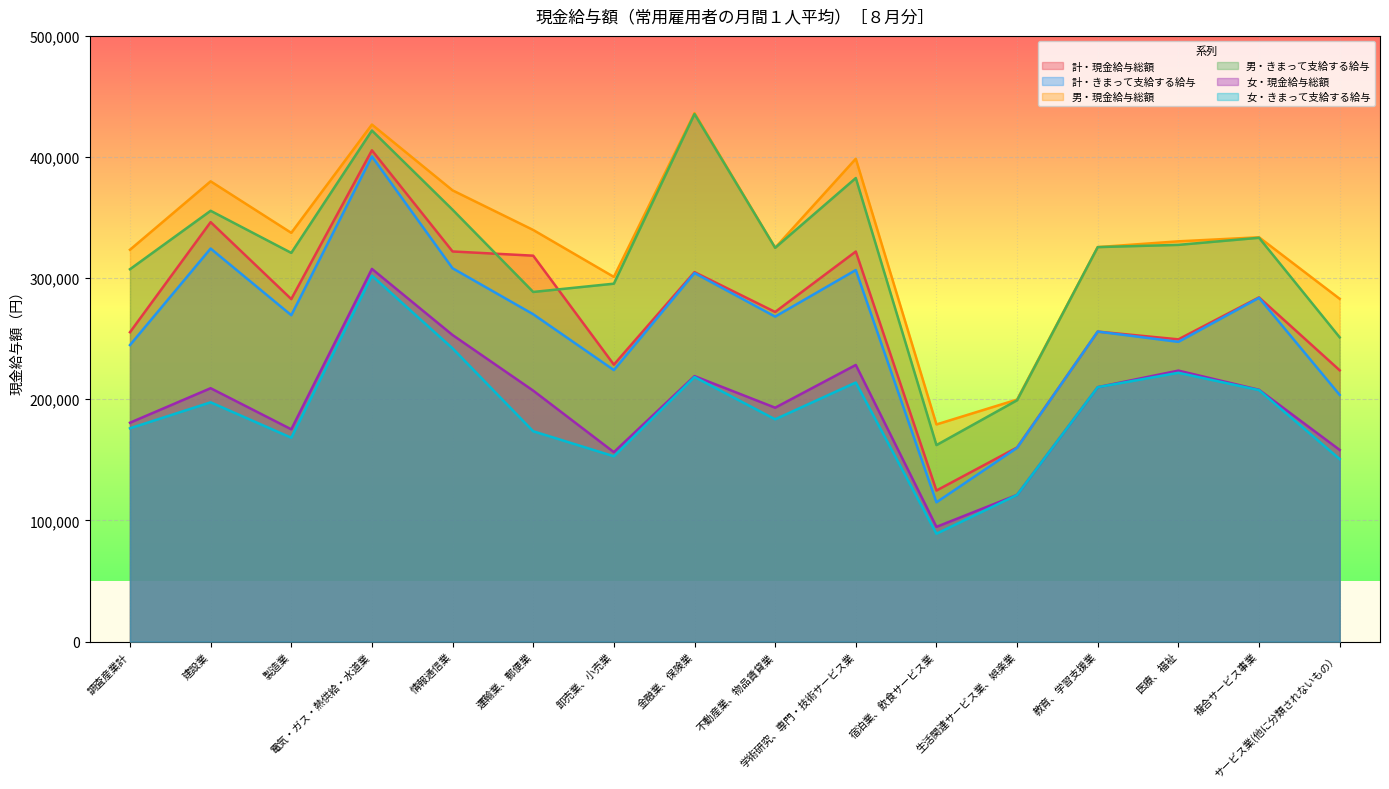

True or false: 計・きまって支給する給与 and 男・きまって支給する給与 cross at least once.

False